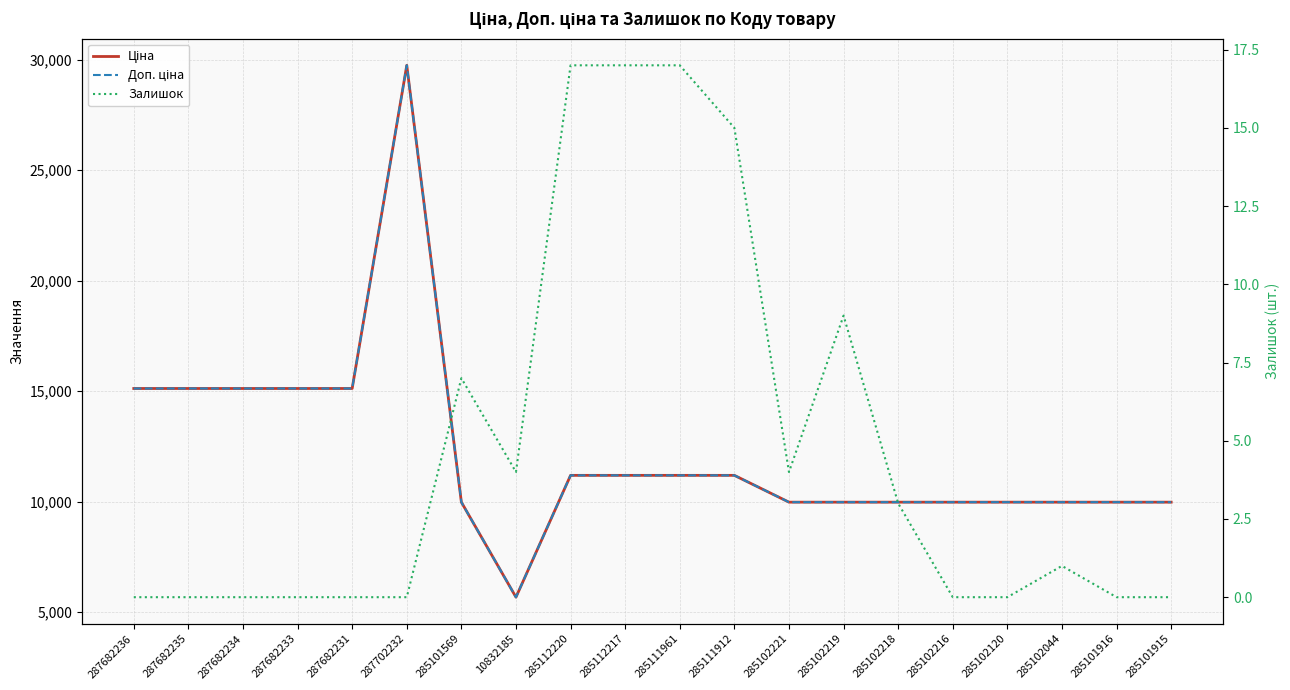

Reading right to left, extract all data points from this chart.

Ціна: 9975.0	9975.0	9975.0	9975.0	9975.0	9975.0	9975.0	9975.0	11188.2	11188.2	11188.2	11188.2	5673.8	9975.0	29747.2	15120.0	15120.0	15120.0	15120.0	15120.0
Доп. ціна: 9975.0	9975.0	9975.0	9975.0	9975.0	9975.0	9975.0	9975.0	11188.2	11188.2	11188.2	11188.2	5673.8	9975.0	29747.2	15120.0	15120.0	15120.0	15120.0	15120.0
Залишок: 0.0	0.0	1.0	0.0	0.0	3.0	9.0	4.0	15.0	17.0	17.0	17.0	4.0	7.0	0.0	0.0	0.0	0.0	0.0	0.0